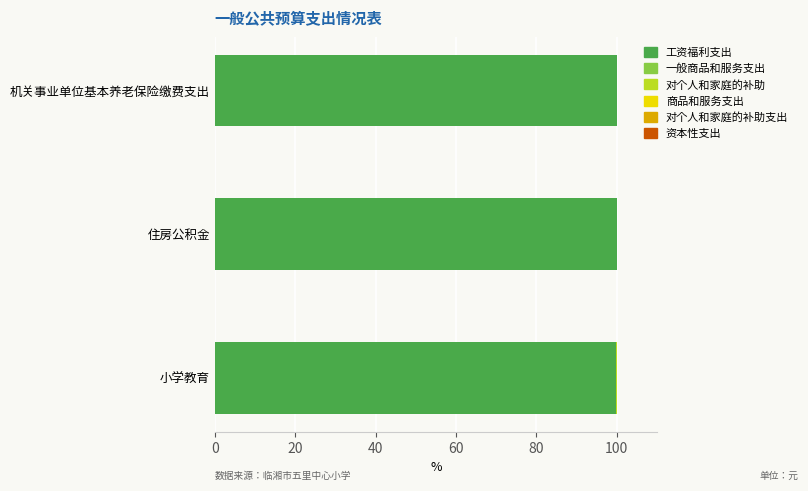

What is the sum of all 工资福利支出 values?

299.8